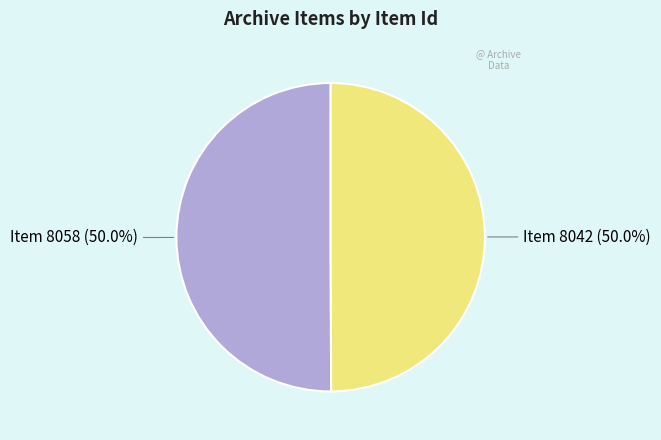

Count the number of slices in the pie.

2